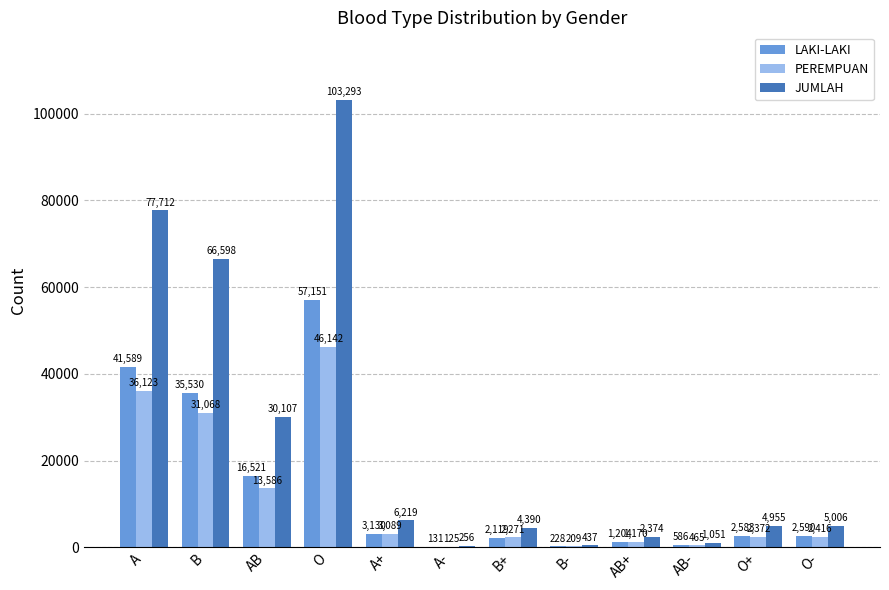

Between AB and AB-, which series saw the biggest shift?

JUMLAH